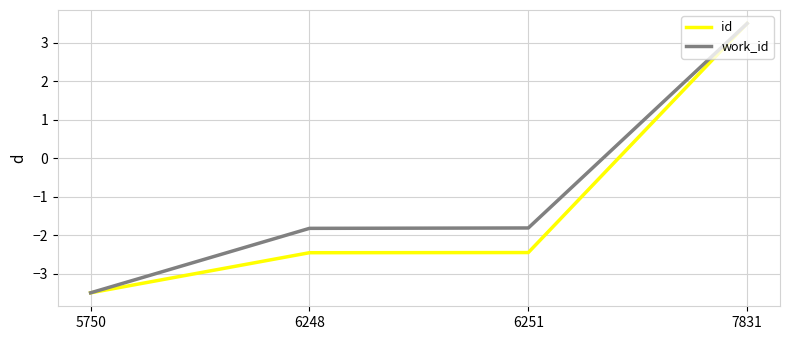

Is the value of id at 7831 greater than the value of work_id at 6251?

Yes